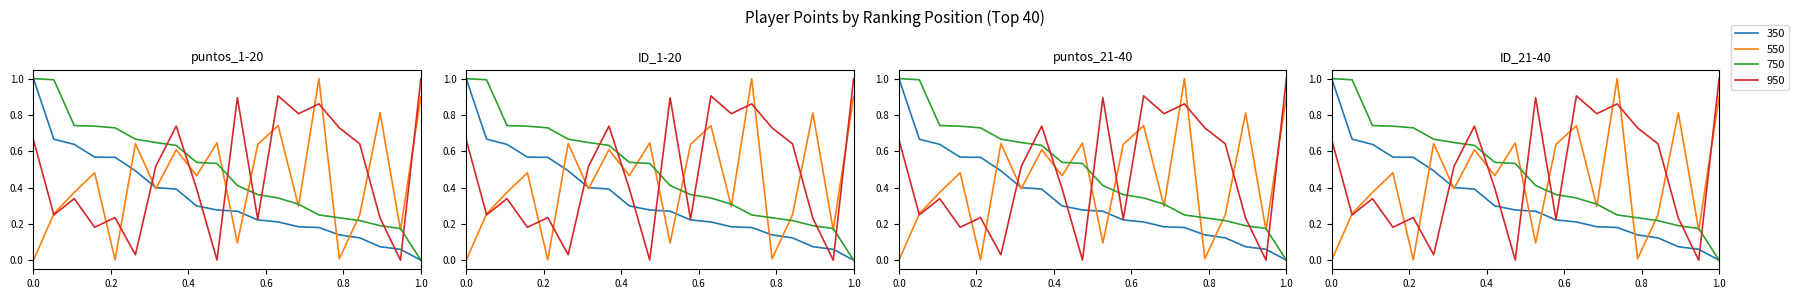

How many distinct data groups are displayed?

4